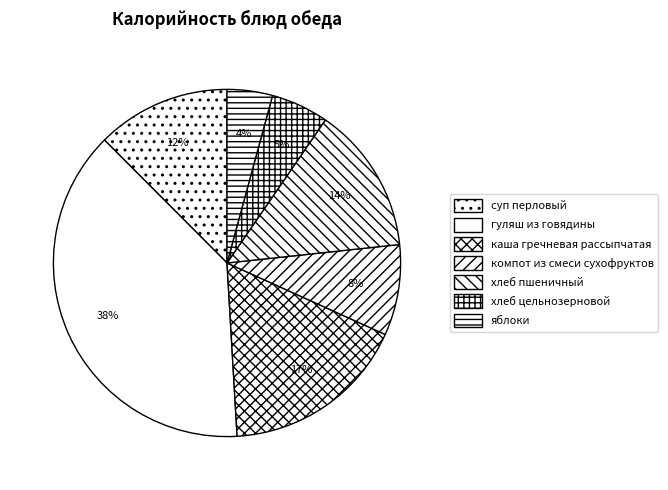

What portion of the pie excludes суп перловый?

87.5%